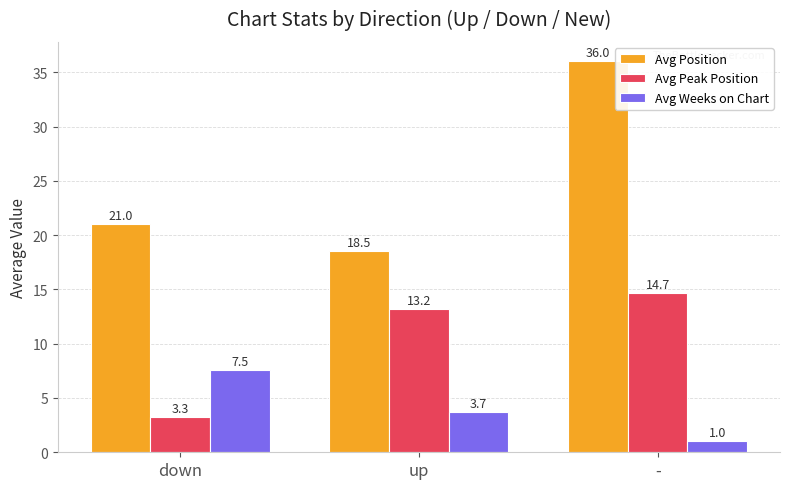

At which label does Avg Position reach its peak?

-